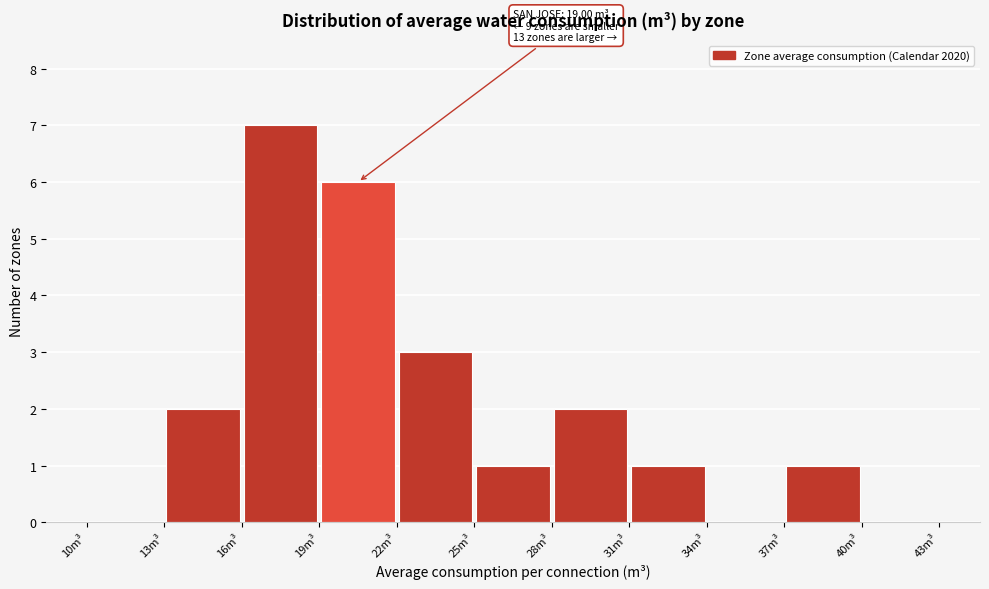

Which range on the x-axis has the tallest bar?

16 to 19